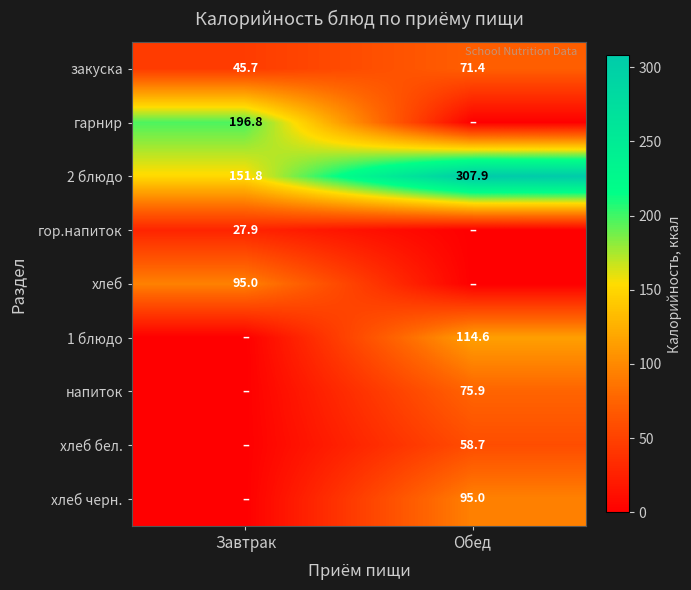

What is the maximum value for 2 блюдо?

307.9